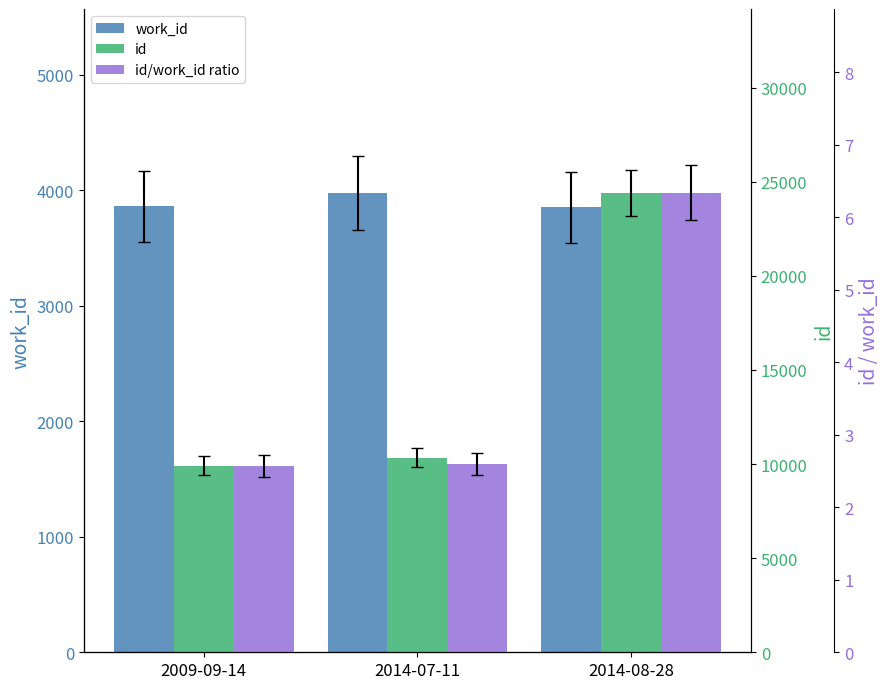

What is the highest value of the id/work_id ratio series?

6.3